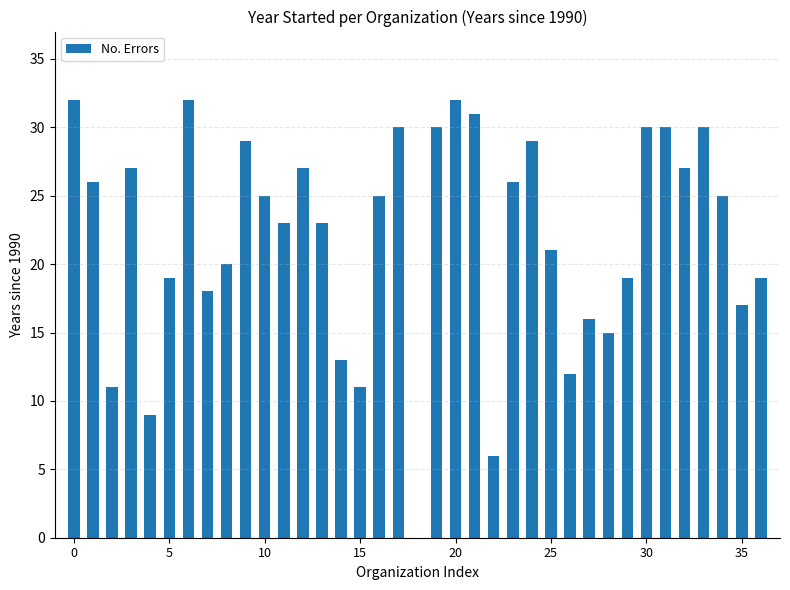

What is the average value?

22